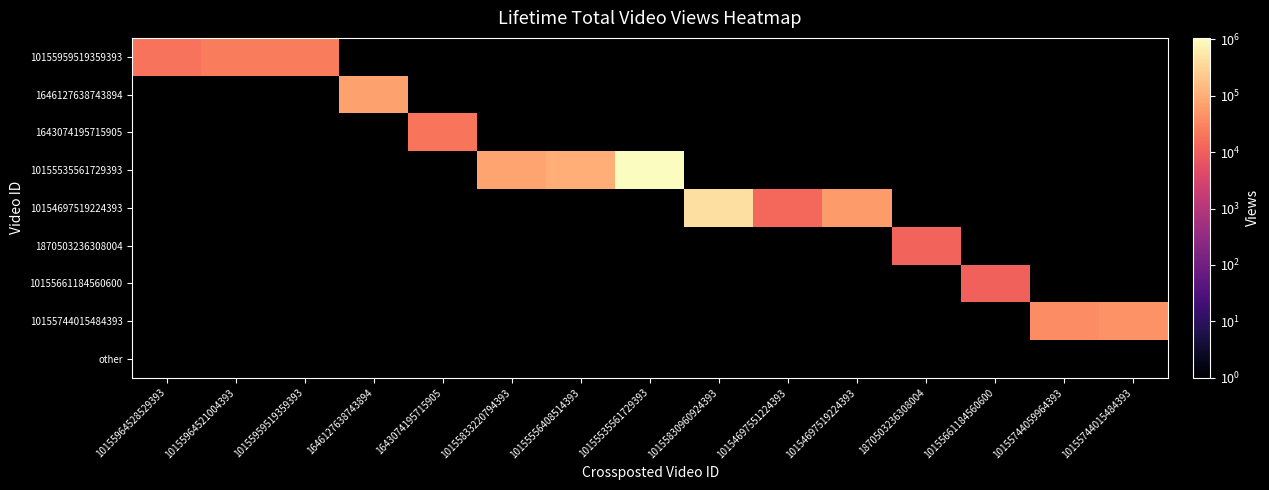

What is the highest value of the 10155959519359393 series?

24369.0